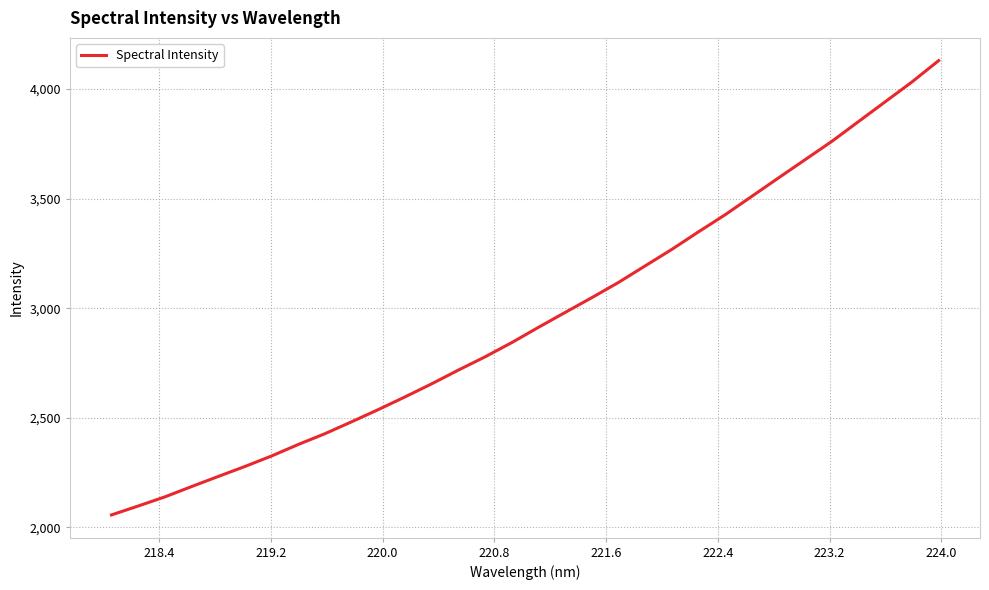

True or false: there are more than 1 points higher than both neighbors.

False